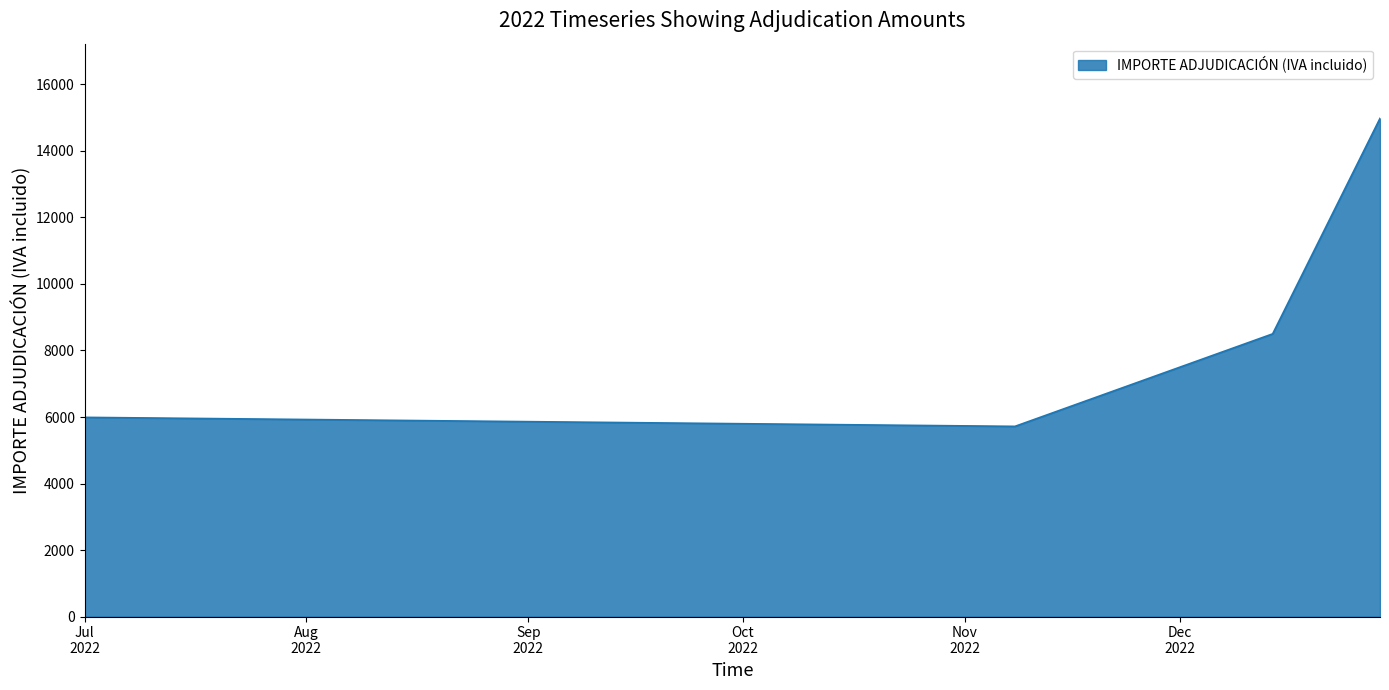

What is the sum of all values?

35188.0